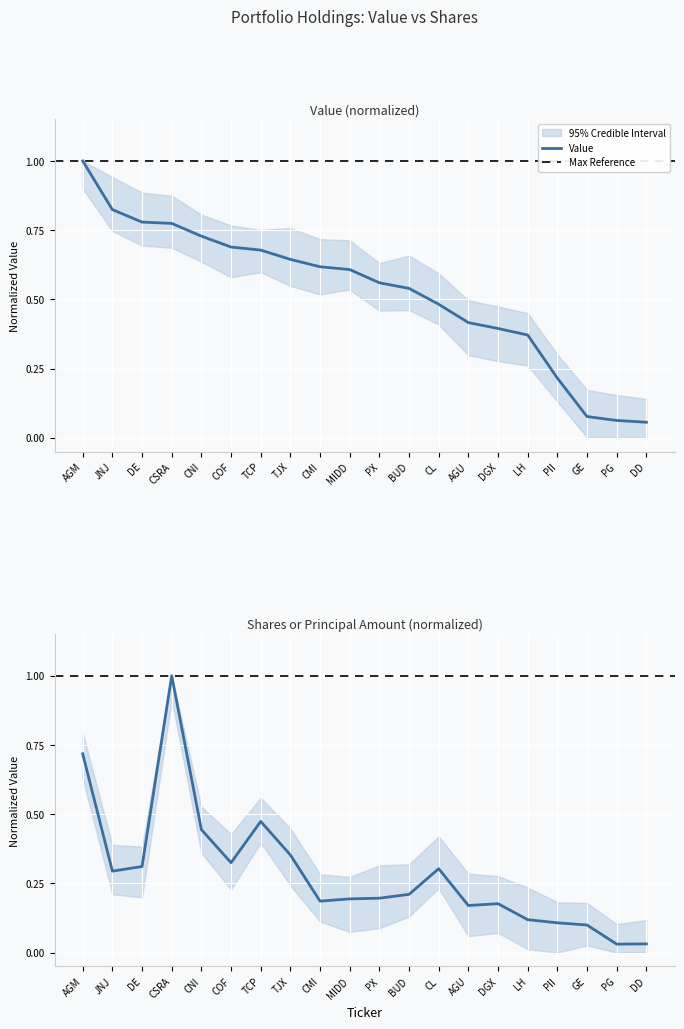

Does the chart display data point markers on the line(s)?

No